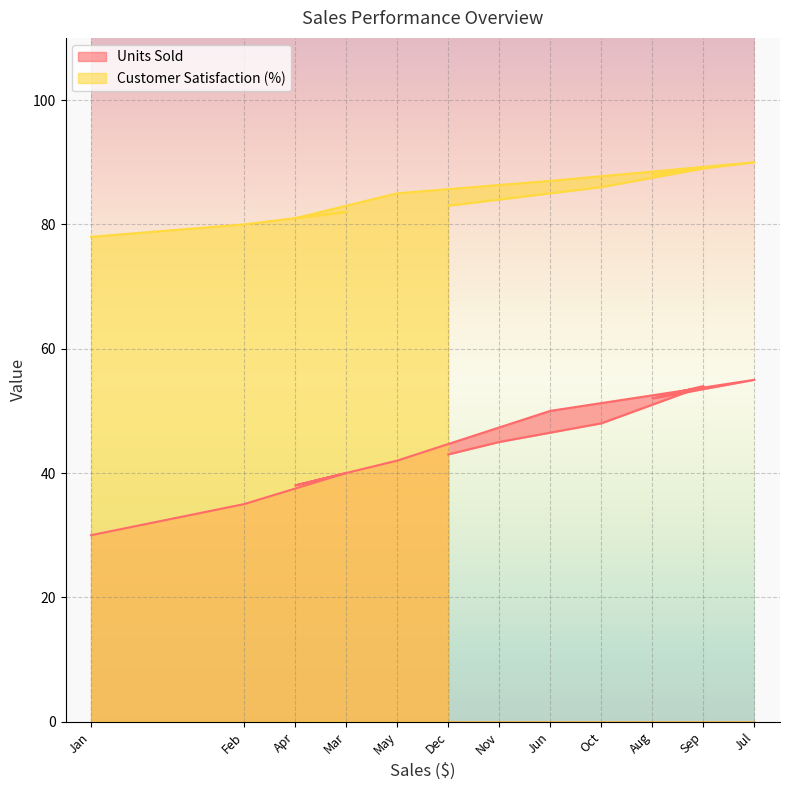

How many lines are shown in the chart?

2